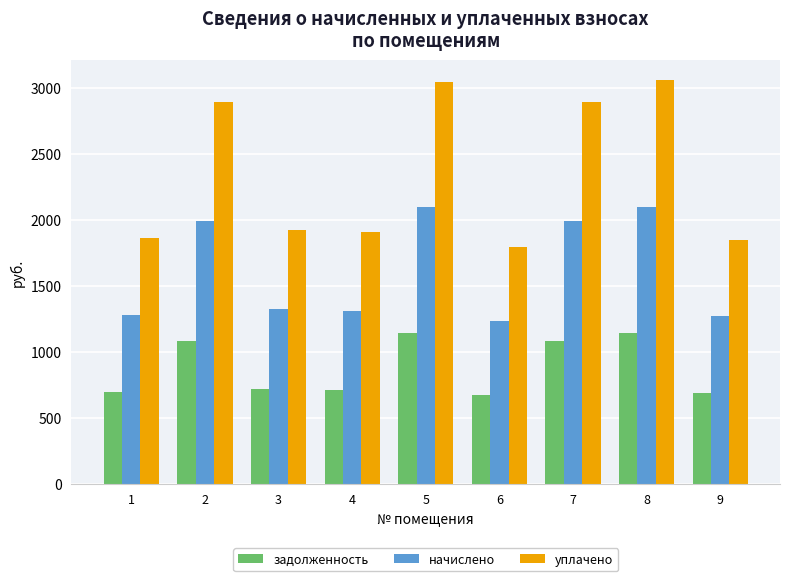

What is the spread (max minus min) of values at 6?

1123.5